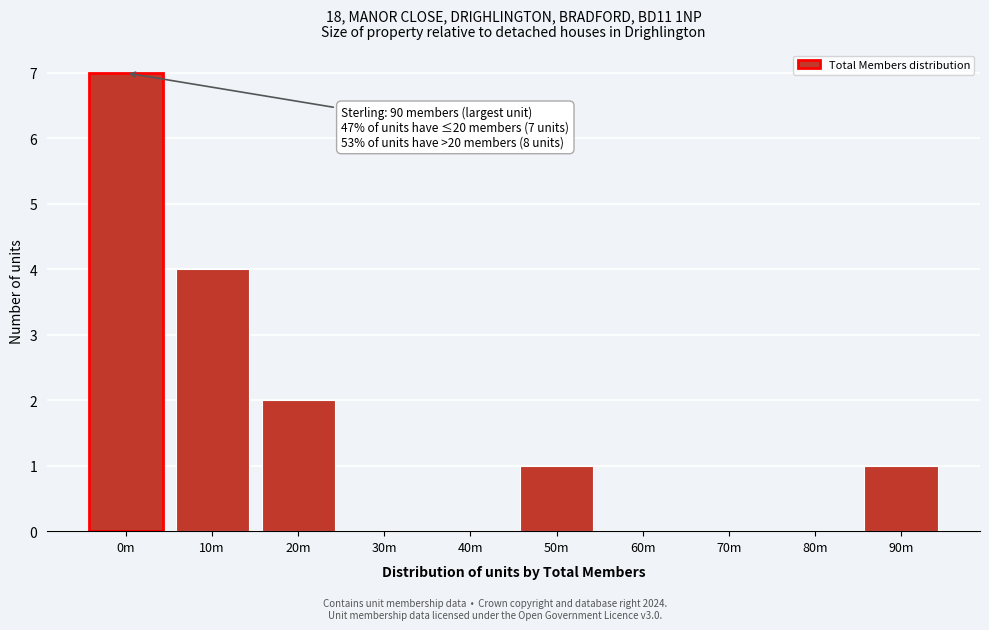

Reading left to right, transcribe all the data shown in this chart.

0m=7	10m=4	20m=2	30m=0	40m=0	50m=1	60m=0	70m=0	80m=0	90m=1